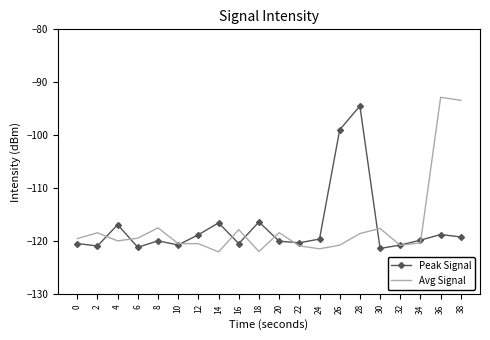

Read the Peak Signal value at 12.

-118.7